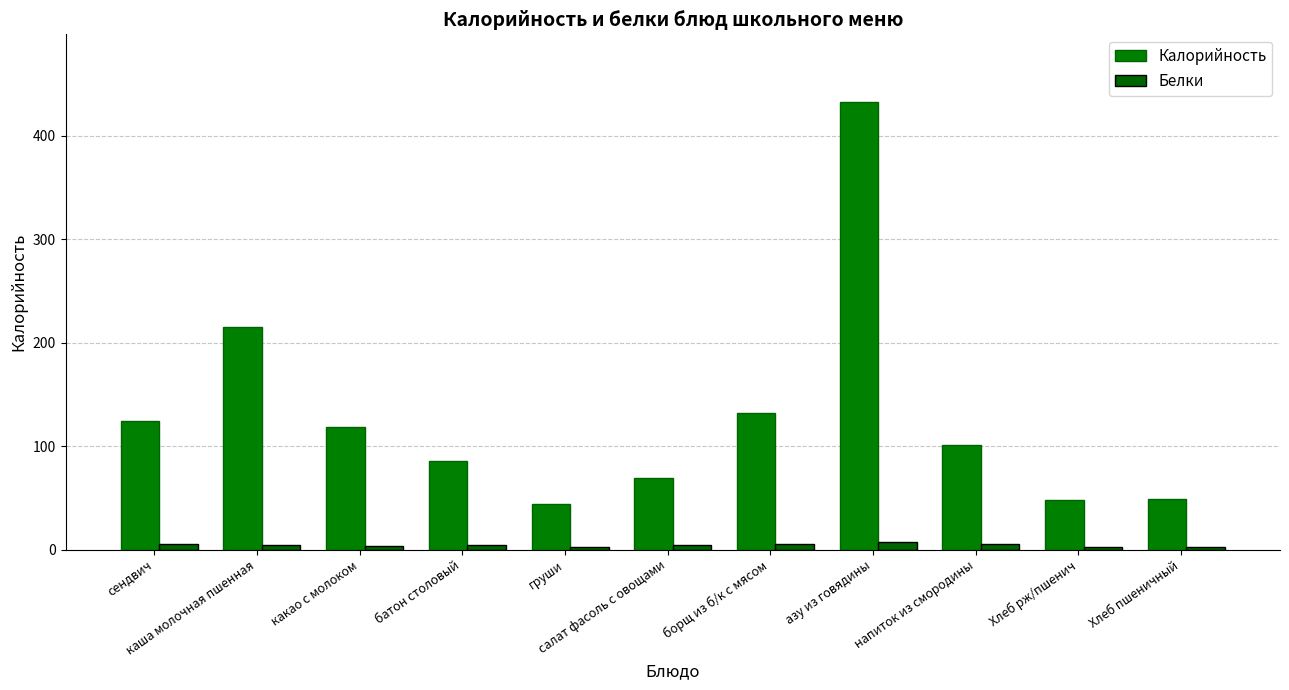

Reading right to left, what are all the values shown in this chart?

Калорийность: 48.9	48.0	101.2	433.0	132.4	69.0	43.8	85.7	118.8	215.1	124.1
Белки: 2.3	2.5	4.9	7.1	5.6	4.5	2.1	3.9	3.7	4.3	5.2